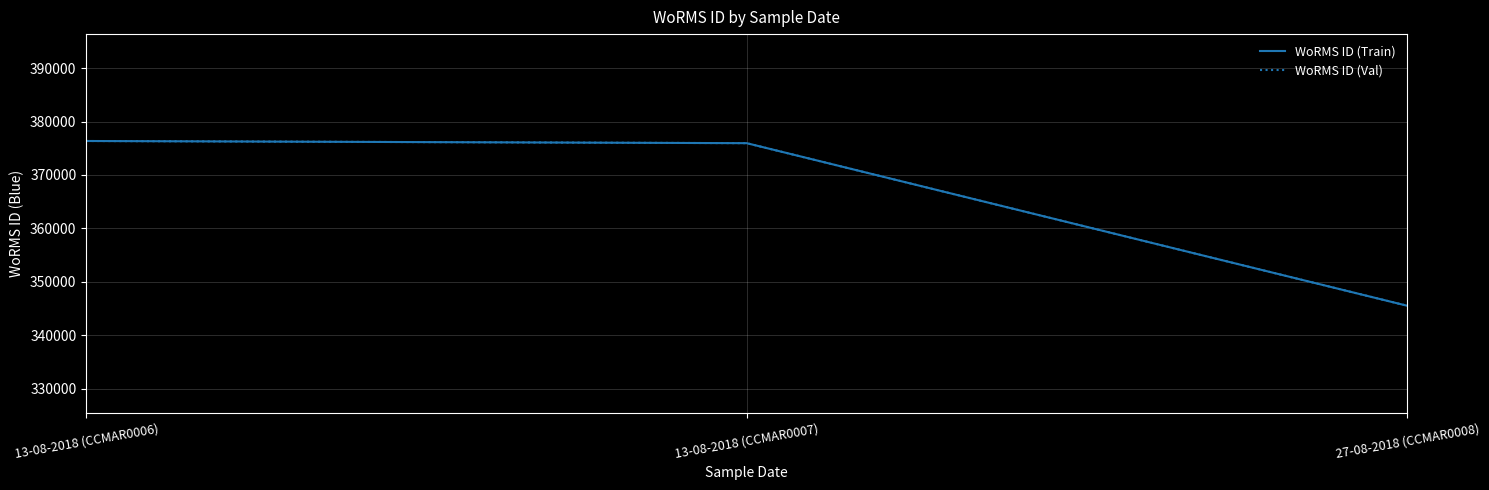

Does the chart display data point markers on the line(s)?

No